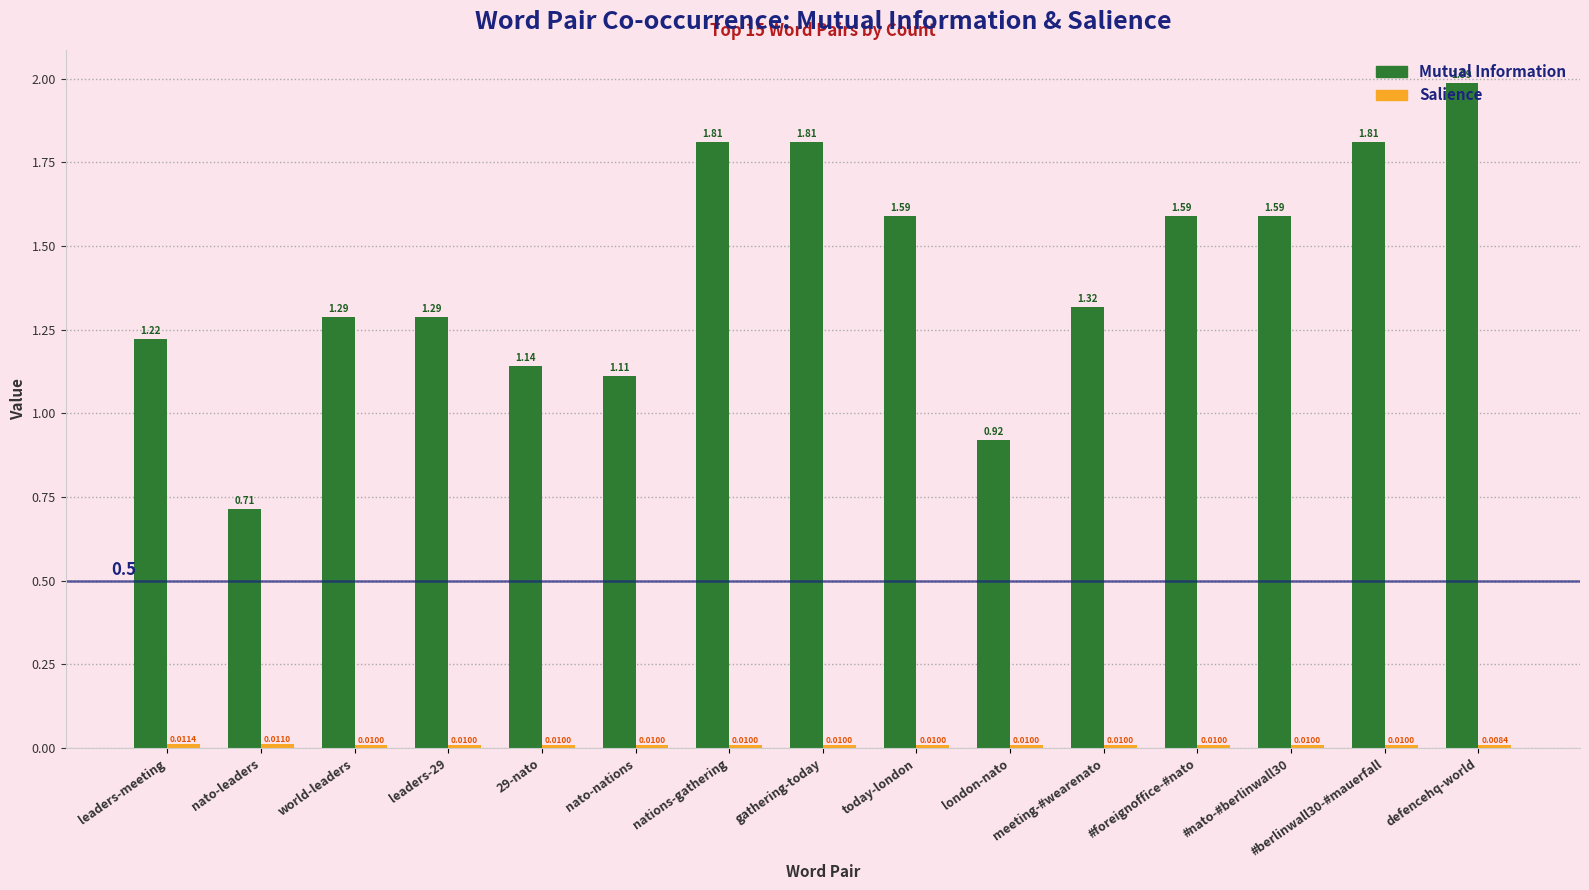

Does the chart contain stacked bars?

No